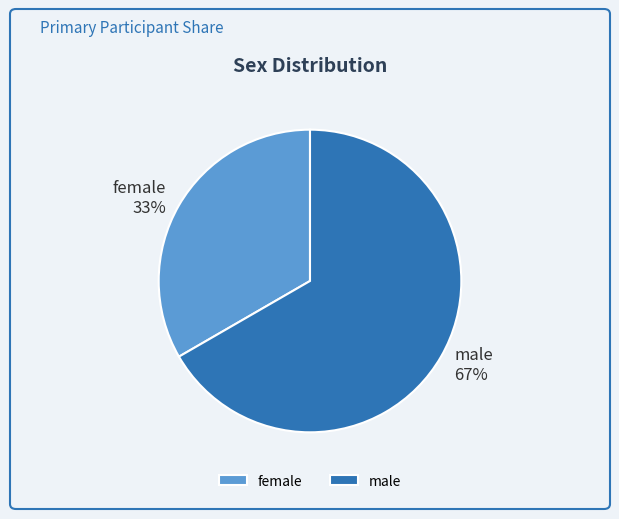

Which has a higher value, male or female?

male